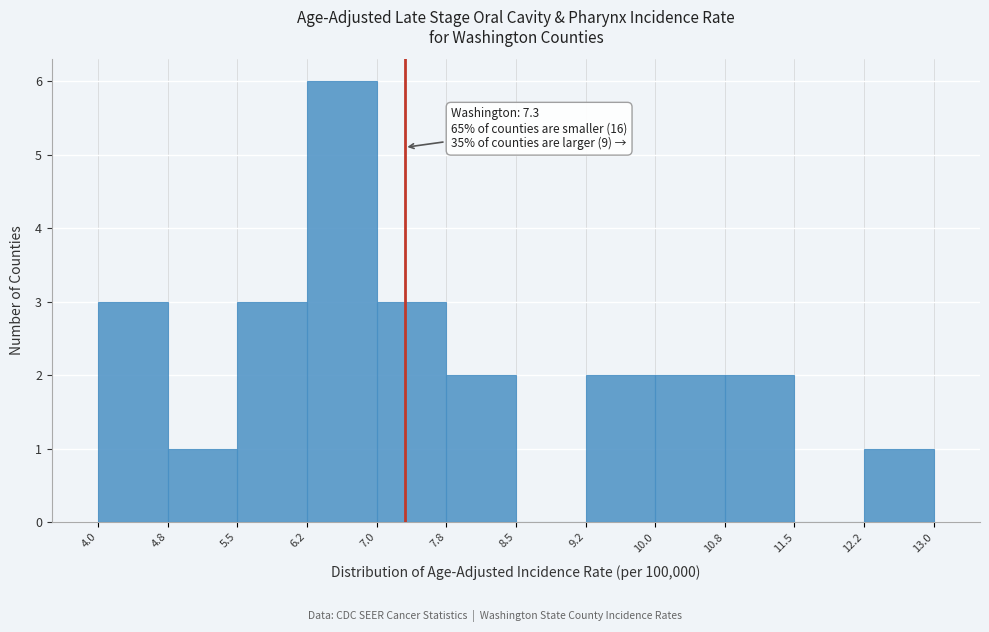

Over which range of the x-axis is the bar tallest?

6.2 to 7.0